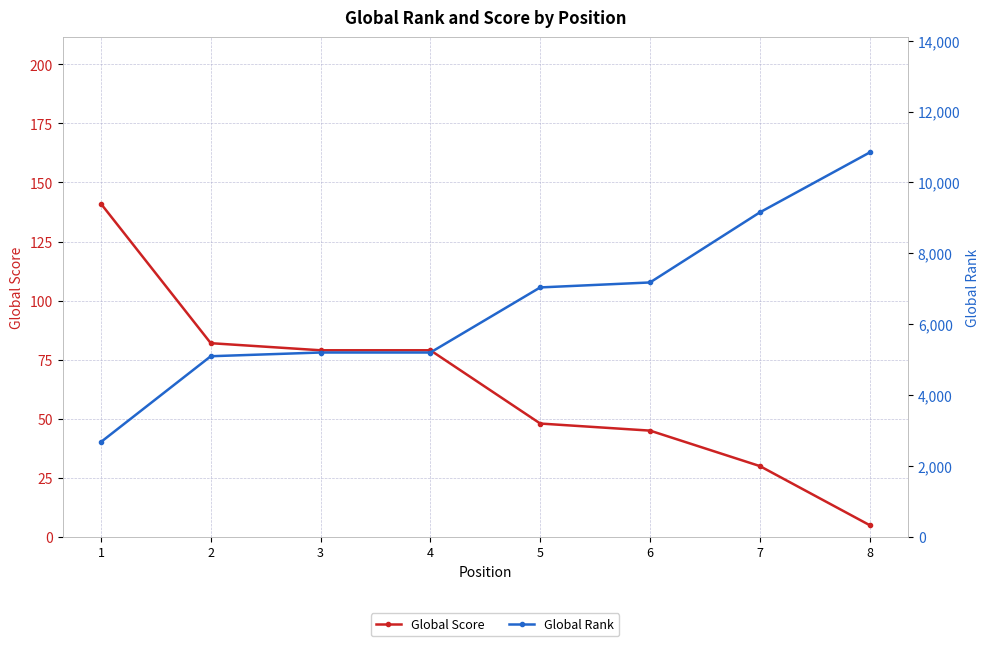

Where does the Global Rank series first go above 7039?

6